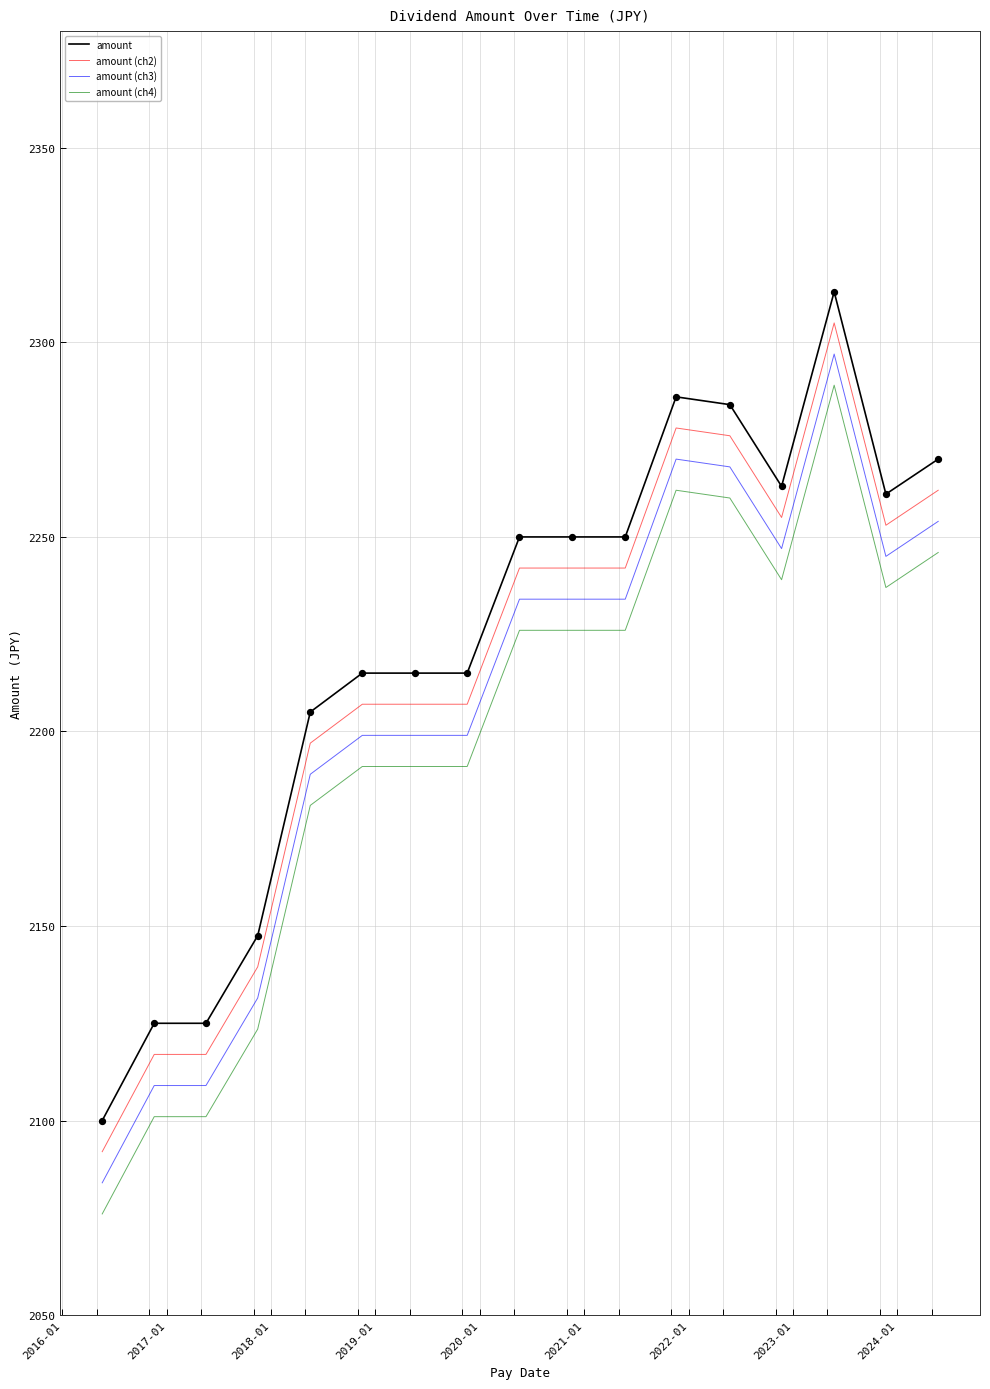

What is the minimum value for amount (ch2)?

2092.0